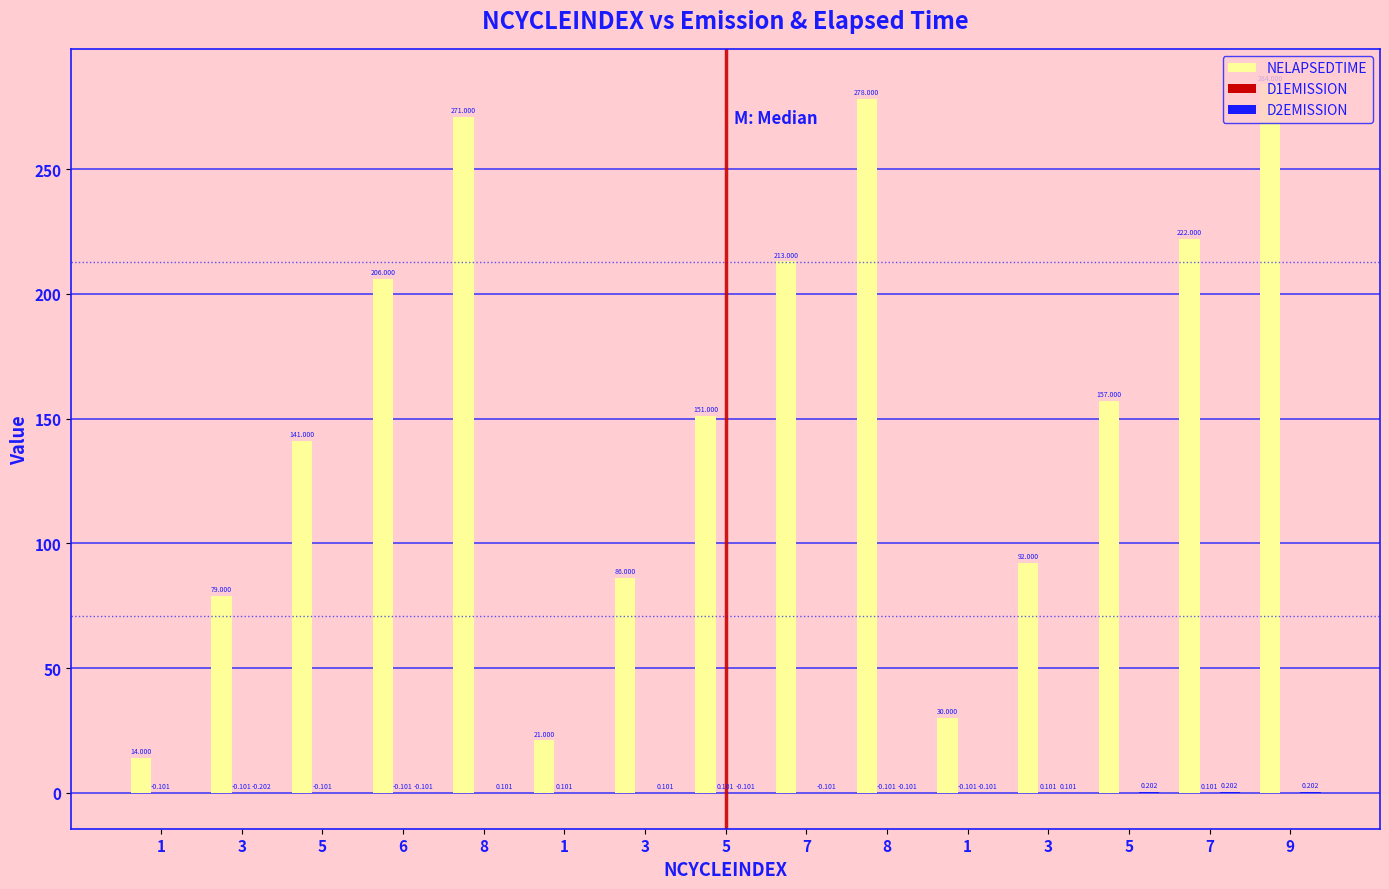

What is the minimum value shown in the chart?

-0.2